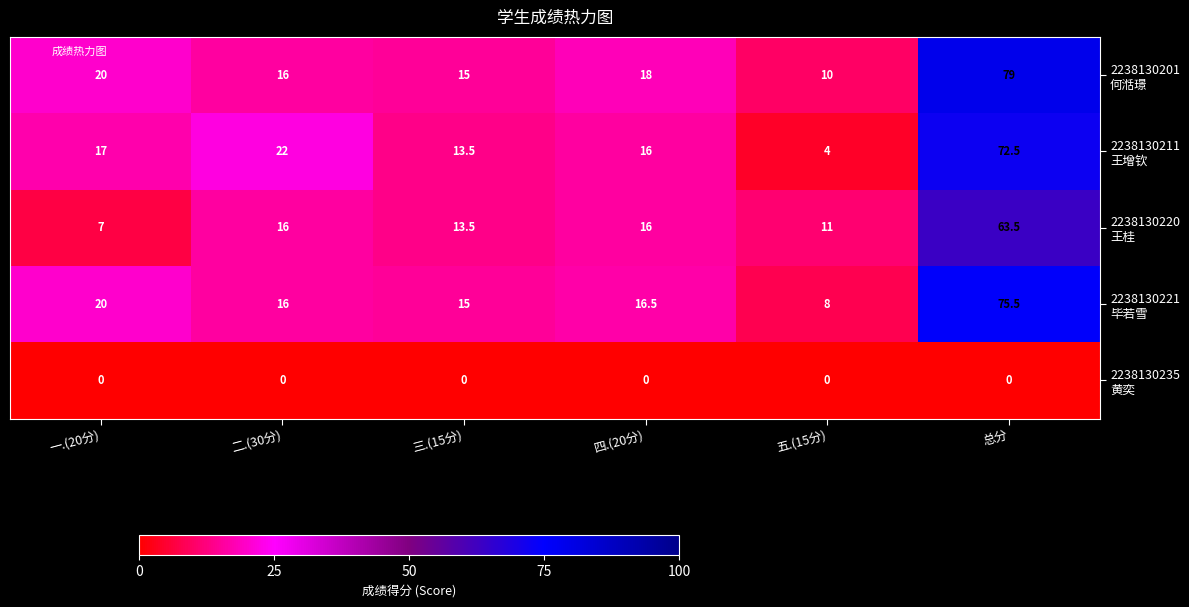

What is the total value across all series at 一.(20分)?

64.0